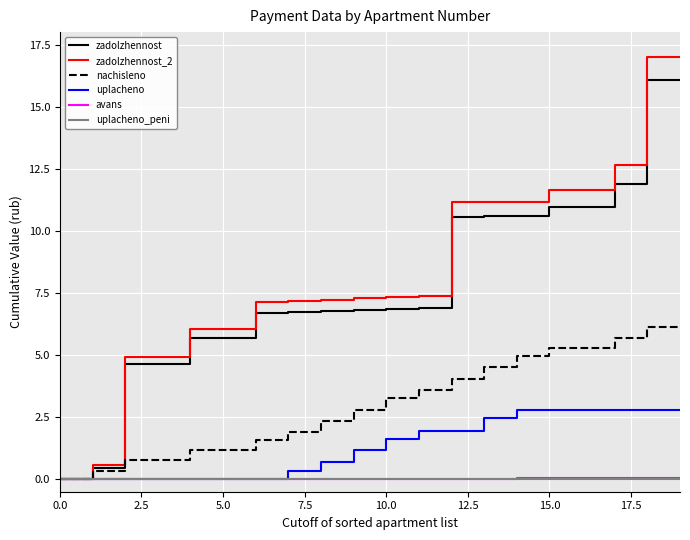

What is the greatest value displayed?

17.0